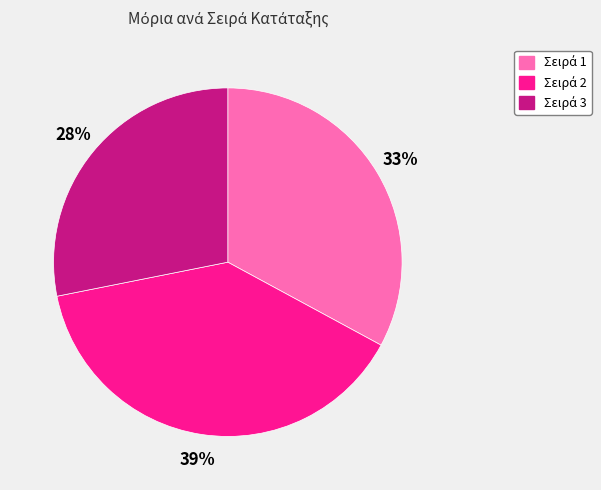

Is there any slice that represents more than half of the pie?

No